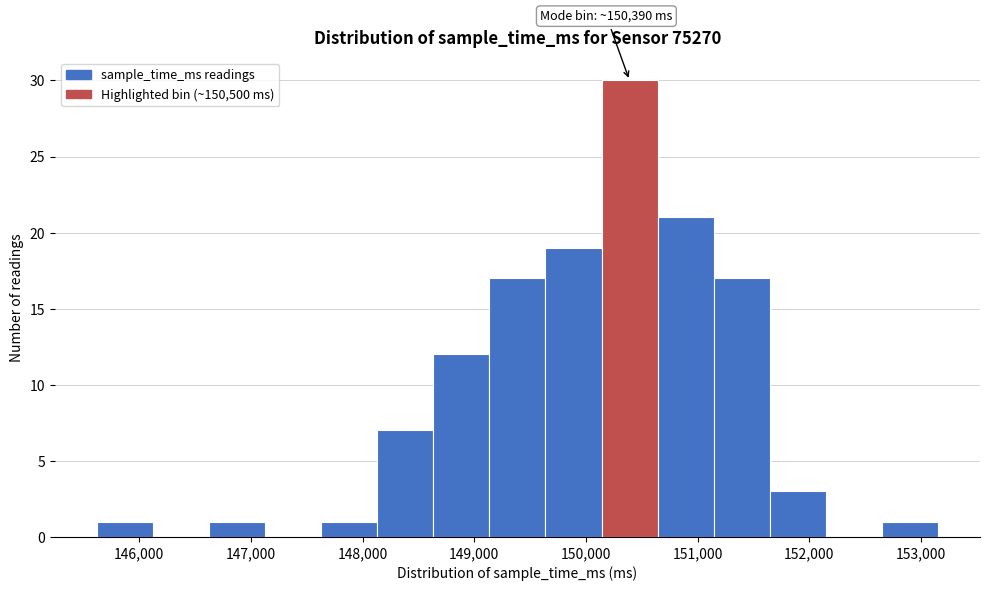

Over which range of the x-axis is the bar tallest?

150100 to 150600